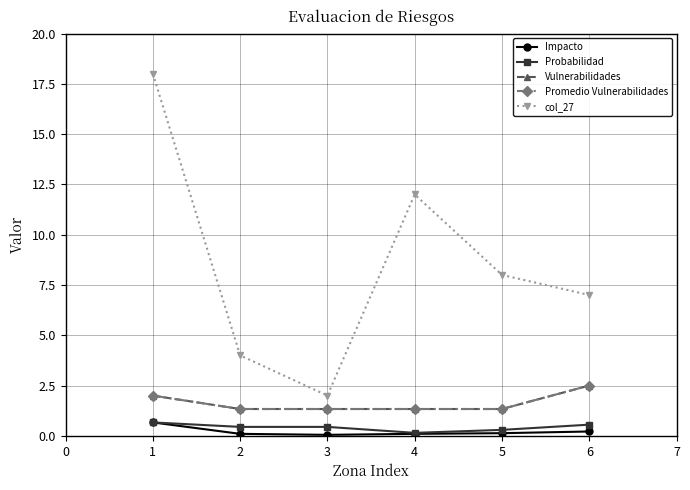

What is the maximum value for Probabilidad?

0.7